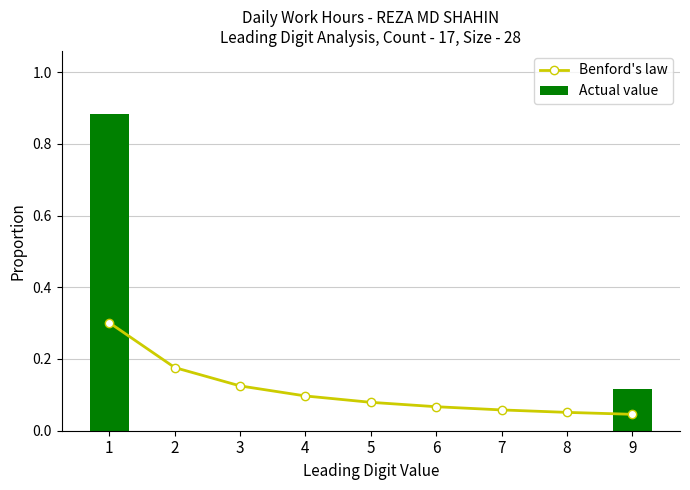

Count the Actual value values in the range 0 to 1.

9